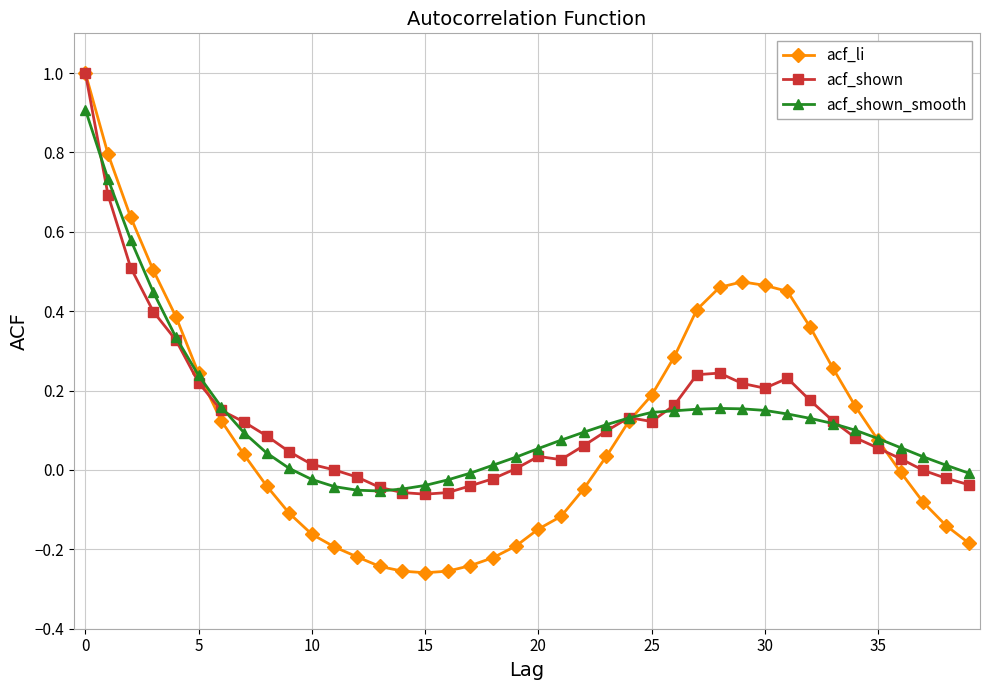

Which series has the widest spread of values?

acf_li